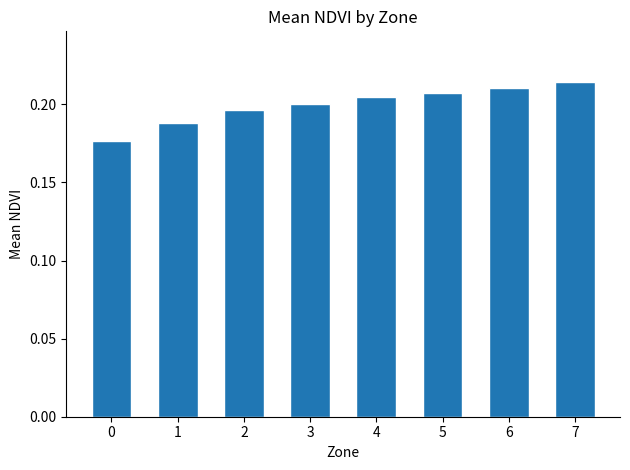

The value at 3 is 0.3. True or false?

False